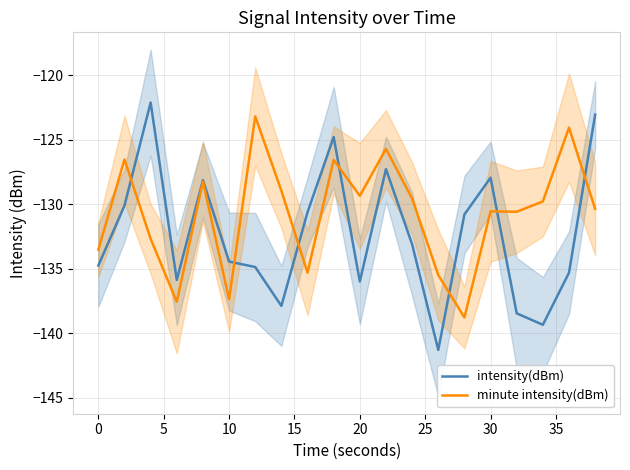

True or false: minute intensity(dBm) has a value of -29.8 at 20.

False